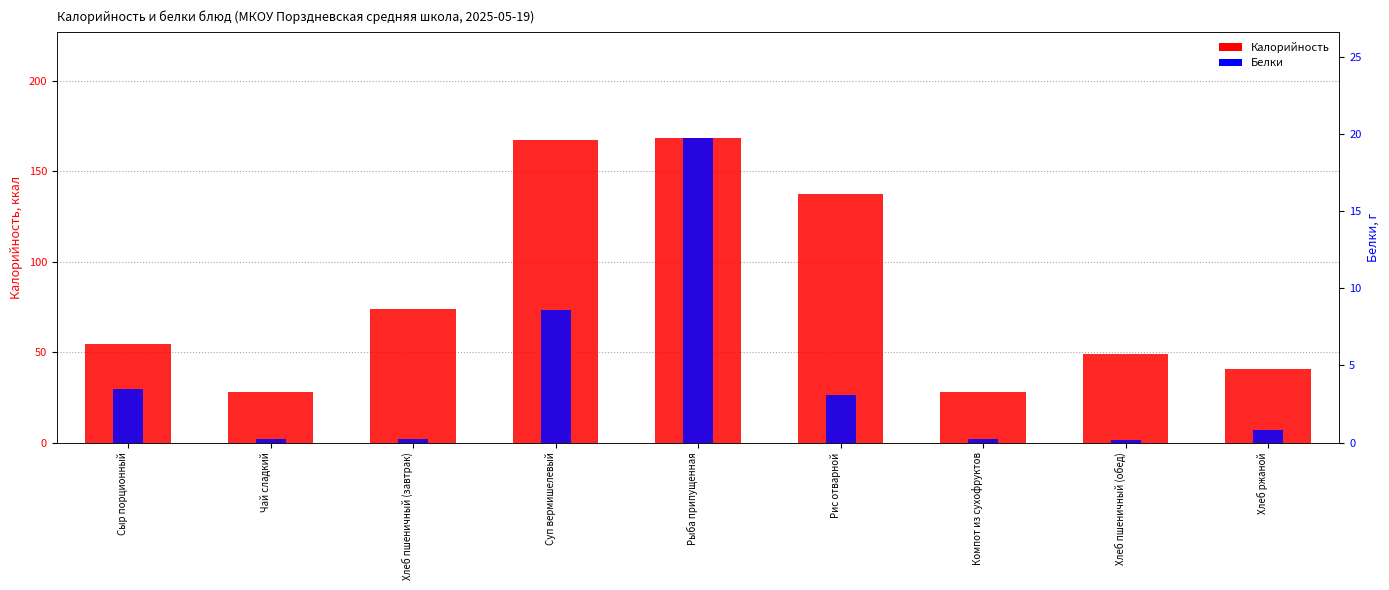

Between Рыба припущенная and Хлеб пшеничный (обед), which series saw the biggest shift?

Калорийность